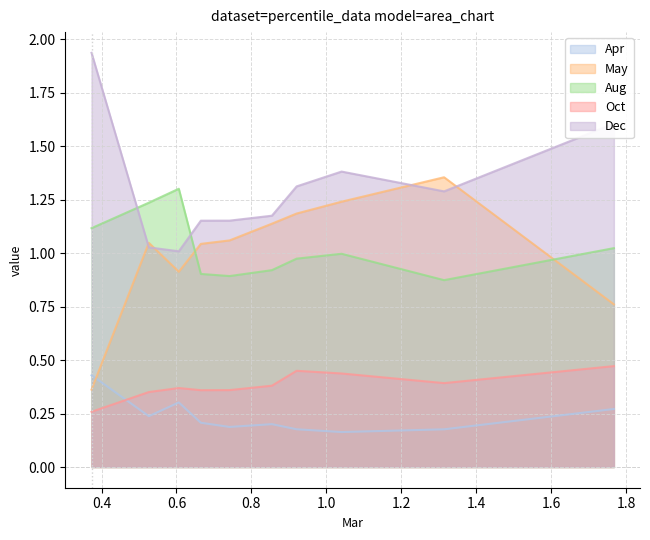

True or false: Apr and Aug intersect in this chart.

False